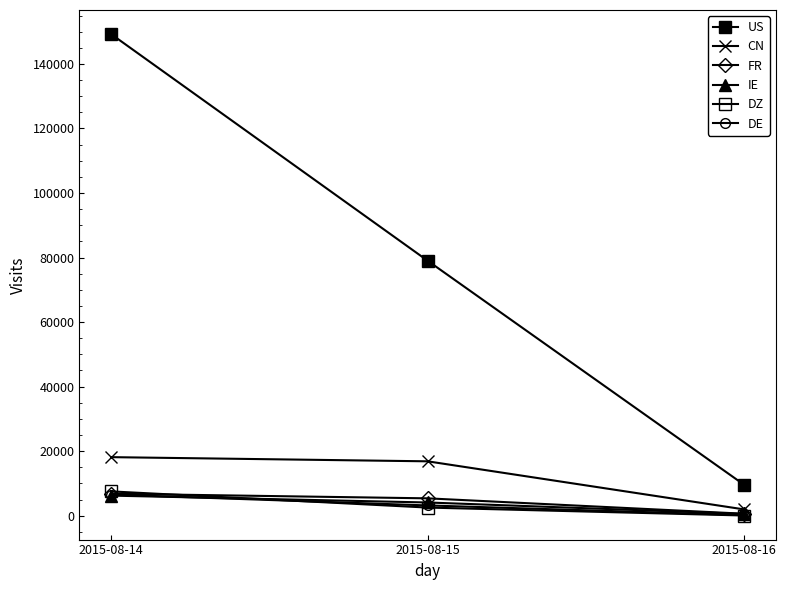

How many lines are shown in the chart?

6